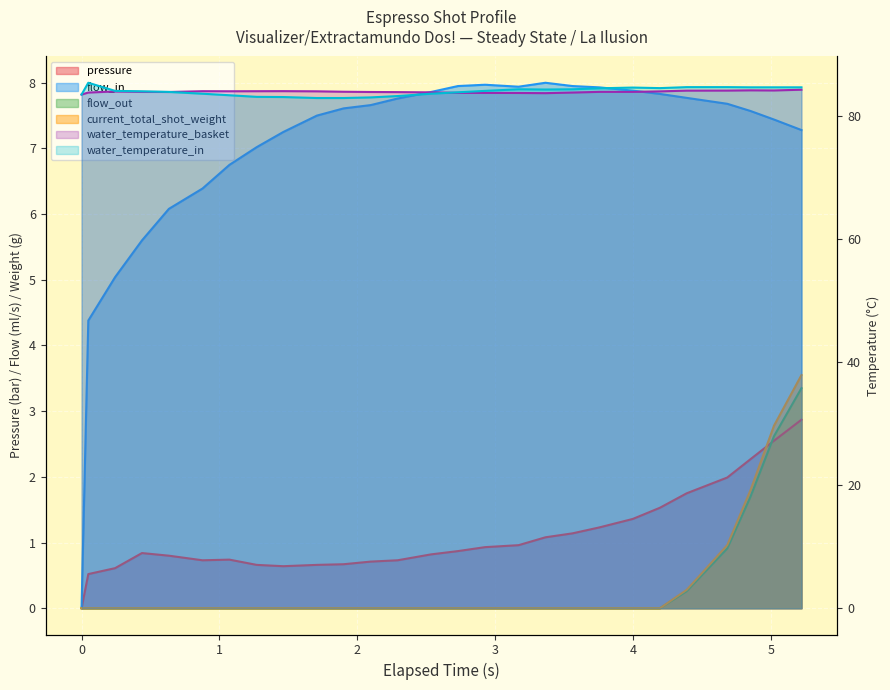

Rank the categories by pressure value from highest to lowest.

5.219, 5.02, 4.85, 4.681, 4.387, 4.193, 3.997, 3.753, 3.559, 3.363, 3.168, 2.925, 2.729, 0.438, 2.534, 0.633, 1.072, 0.877, 2.291, 2.096, 1.9, 1.27, 1.706, 1.462, 0.243, 0.049, 0.0